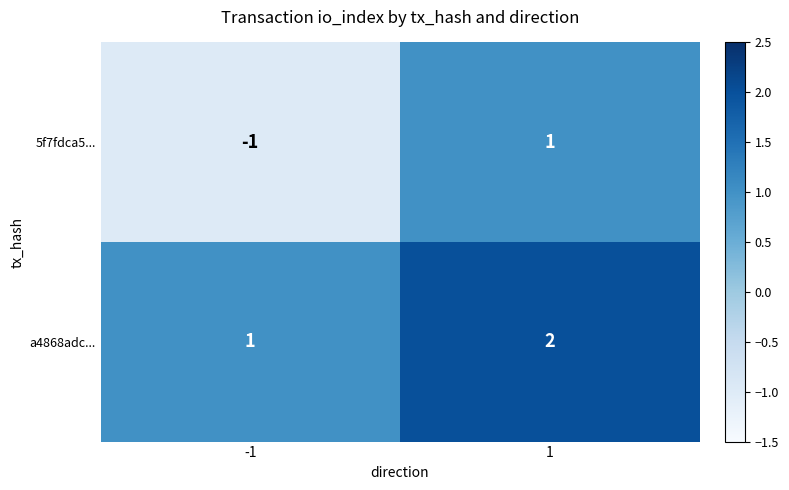

Rank the series at -1 from highest to lowest value.

a4868adc..., 5f7fdca5...